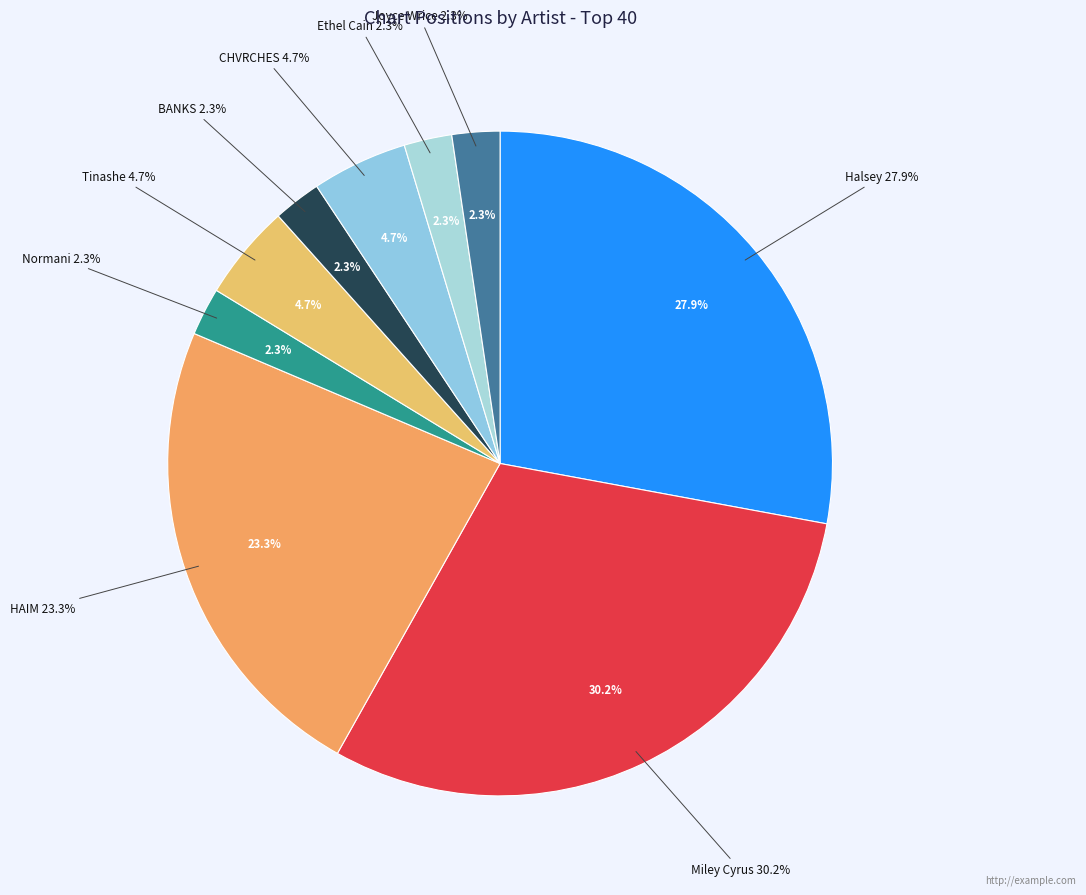

Does BANKS represent more than half of the total?

No